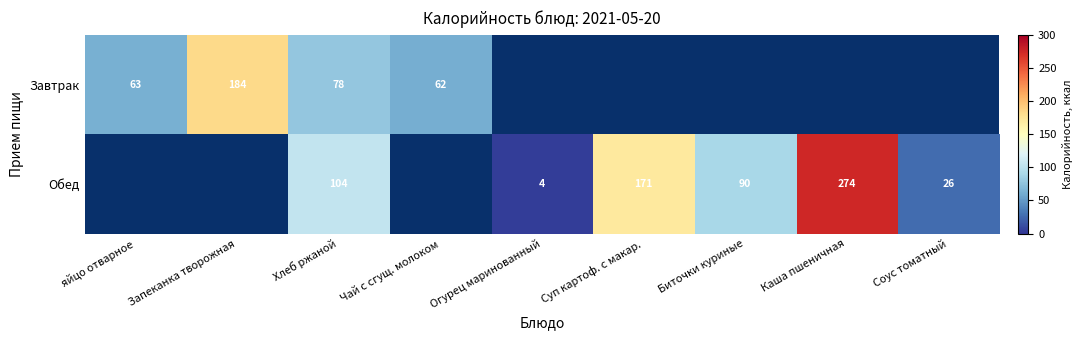

True or false: Обед has a value of 274 at Каша пшеничная.

True